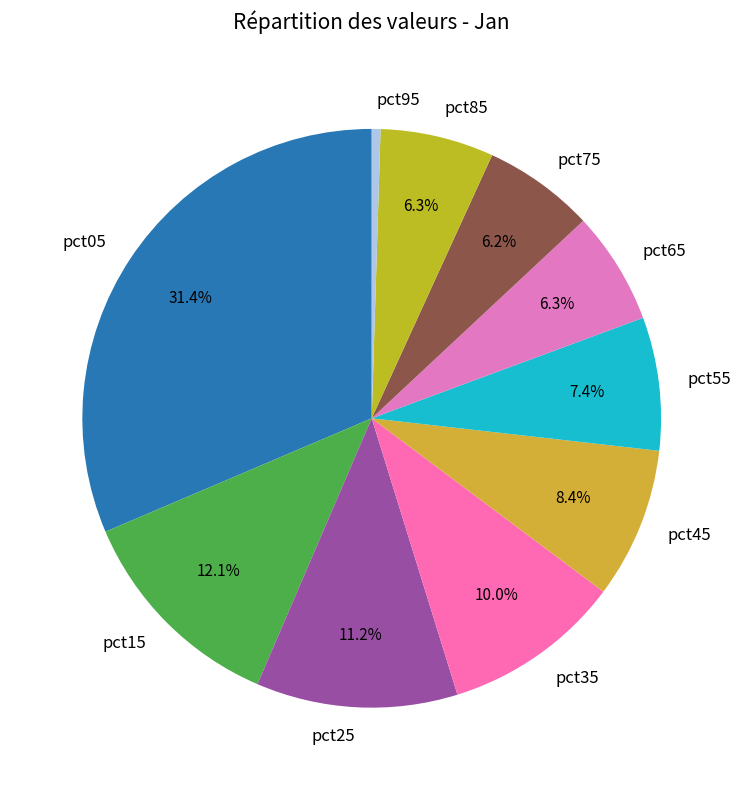

What portion of the pie excludes pct75?

93.8%